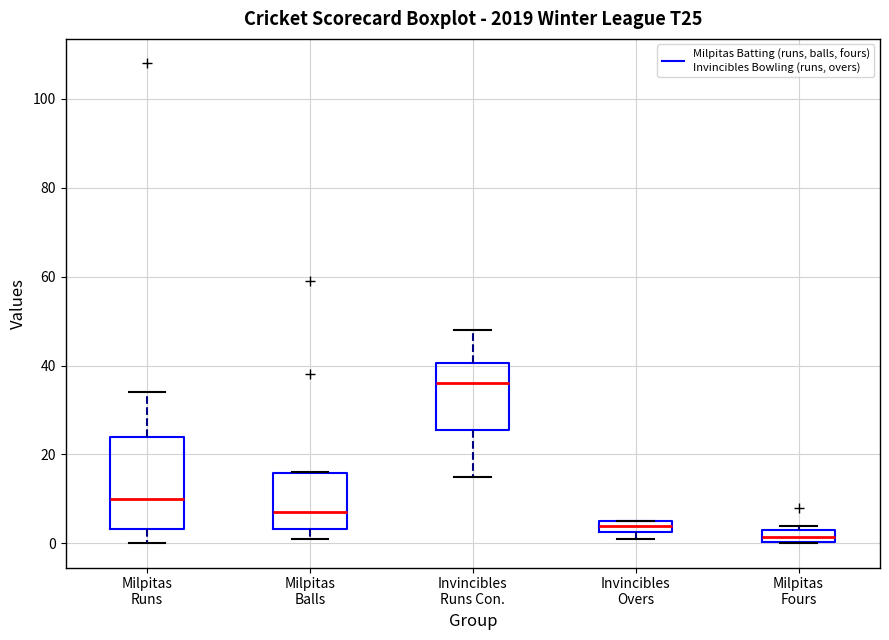

Where does the median line of the box for Milpitas Fours sit on the y-axis? The values are not printed on the chart, so give them approximately, as read against the axis.

2